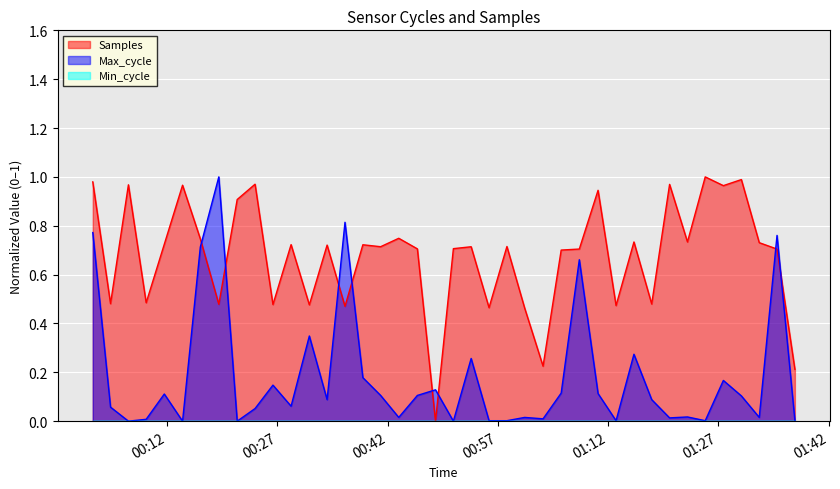

Reading right to left, transcribe all the data shown in this chart.

Samples: 0.2	0.7	0.7	1.0	1.0	1.0	0.7	1.0	0.5	0.7	0.5	0.9	0.7	0.7	0.2	0.5	0.7	0.5	0.7	0.7	0.0	0.7	0.7	0.7	0.7	0.5	0.7	0.5	0.7	0.5	1.0	0.9	0.5	0.7	1.0	0.7	0.5	1.0	0.5	1.0
Max_cycle: 0.0	0.8	0.0	0.1	0.2	0.0	0.0	0.0	0.1	0.3	0.0	0.1	0.7	0.1	0.0	0.0	0.0	0.0	0.3	0.0	0.1	0.1	0.0	0.1	0.2	0.8	0.1	0.3	0.1	0.1	0.1	0.0	1.0	0.7	0.0	0.1	0.0	0.0	0.1	0.8